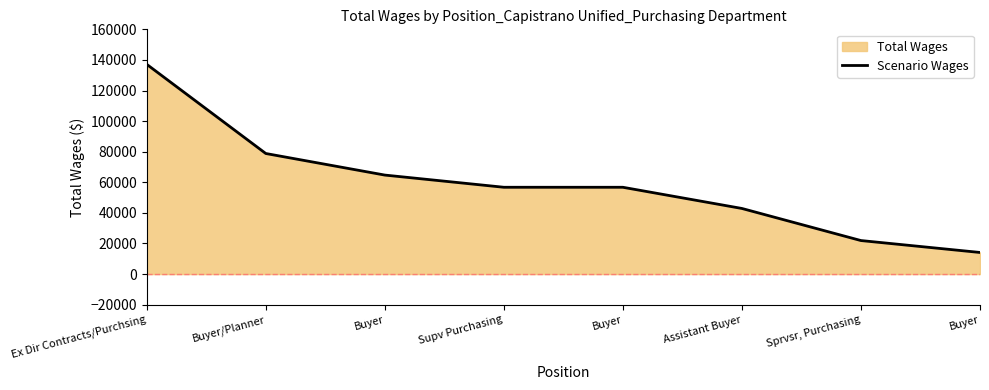

What is the average value?

59137